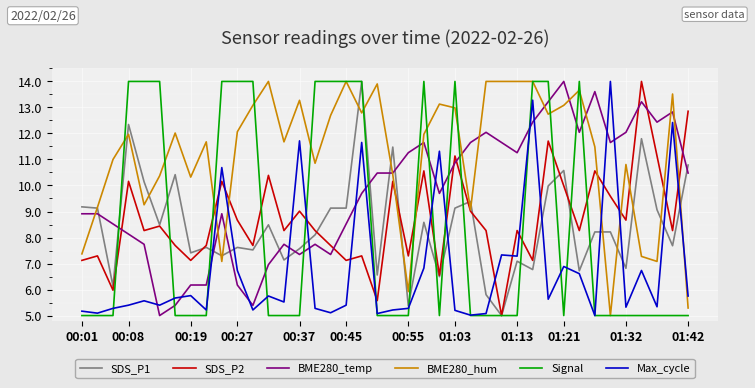

What is the smallest value displayed?

5.0